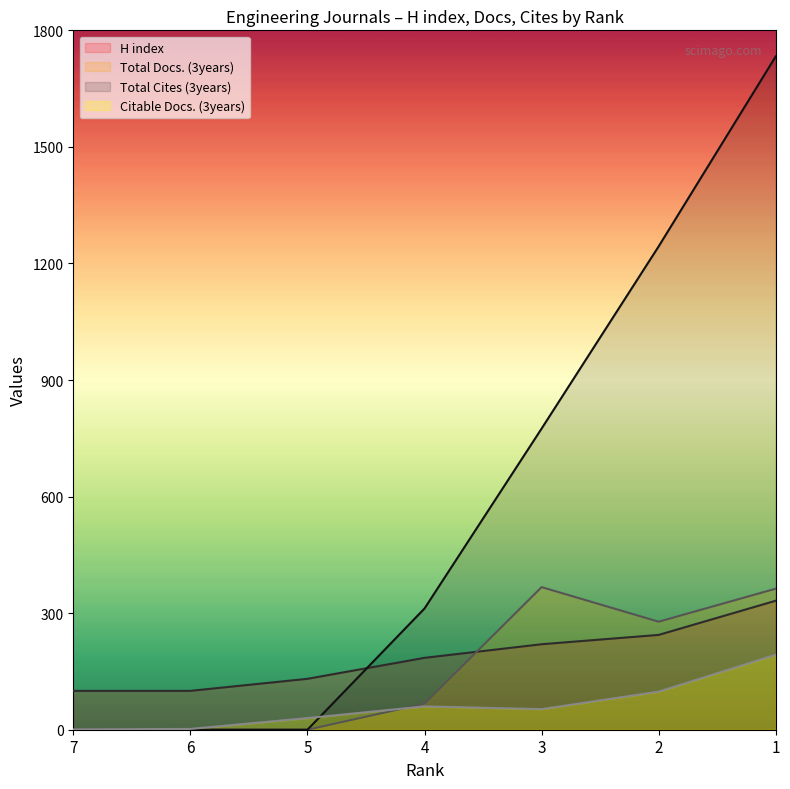

Reading left to right, extract all data points from this chart.

H index: 7=100	6=100	5=131	4=185	3=220	2=244	1=332
Total Docs. (3years): 7=0	6=0	5=0	4=67	3=367	2=278	1=363
Total Cites (3years): 7=0	6=0	5=0	4=312	3=775	2=1244	1=1733
Citable Docs. (3years): 7=1	6=2	5=30	4=60	3=53	2=98	1=193